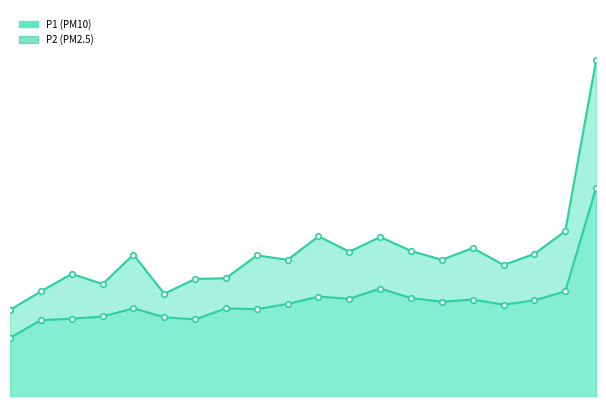

Is it true that P2 equals 10.5 at 00:31?

True